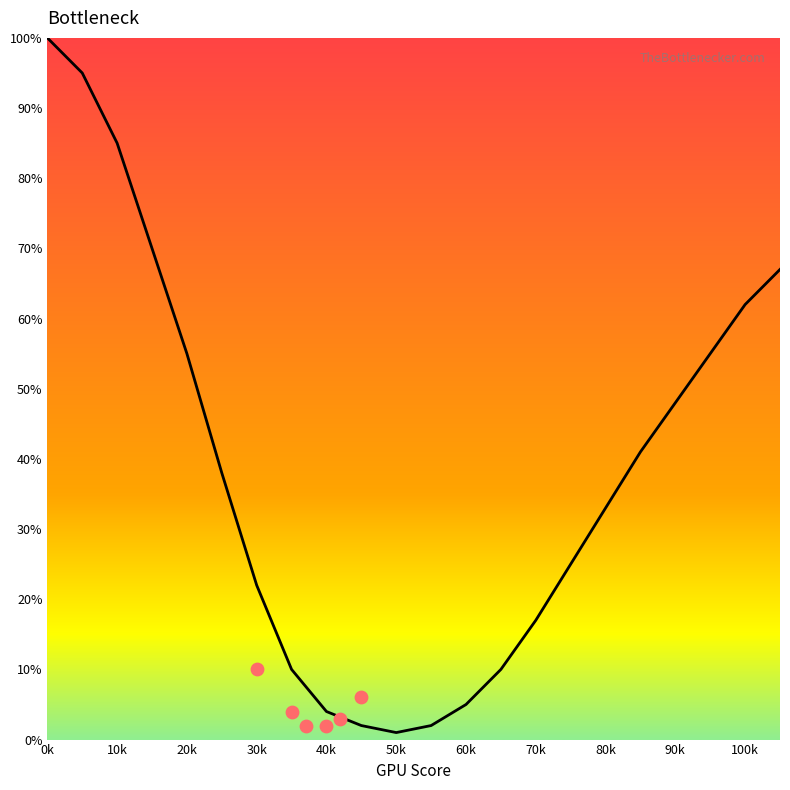

What is the change in value from 20 to 105?

+12